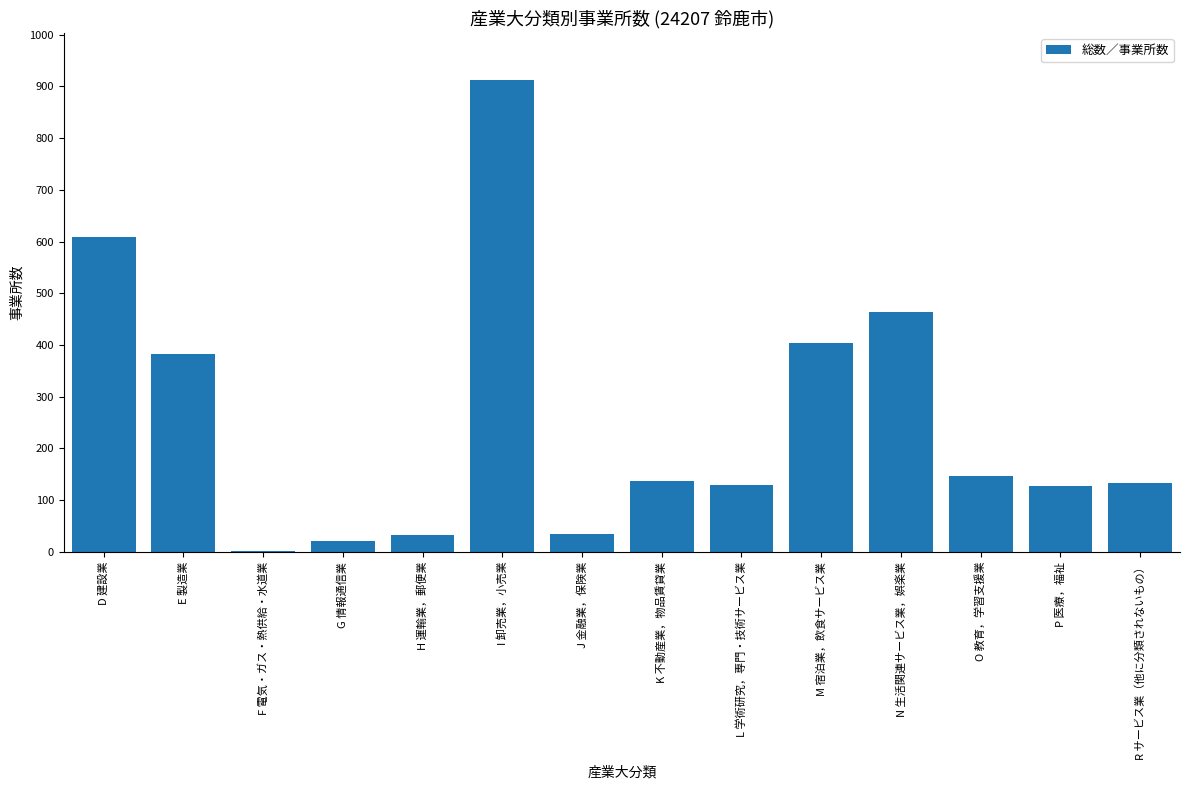

How many data points does each series have?

14